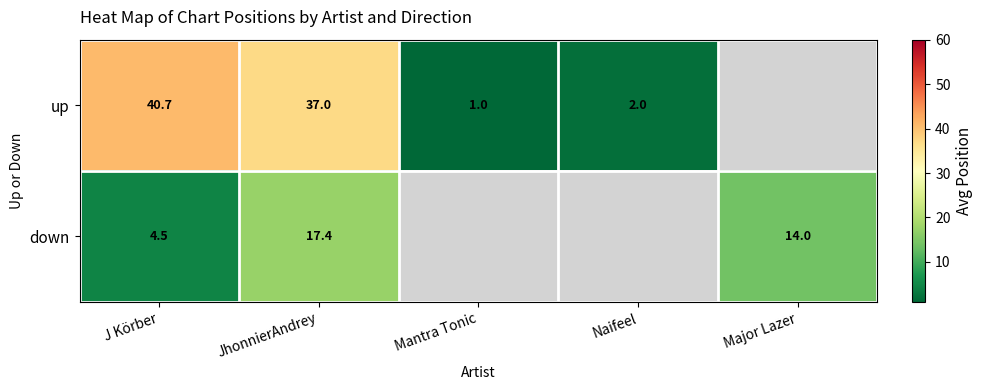

Which series changed the most between J Körber and JhonnierAndrey?

down